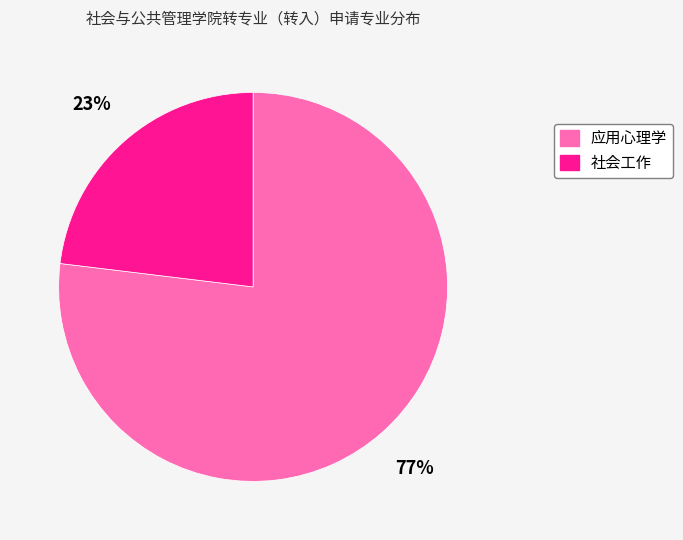

Is it true that 社会工作 is 9% of the pie?

False